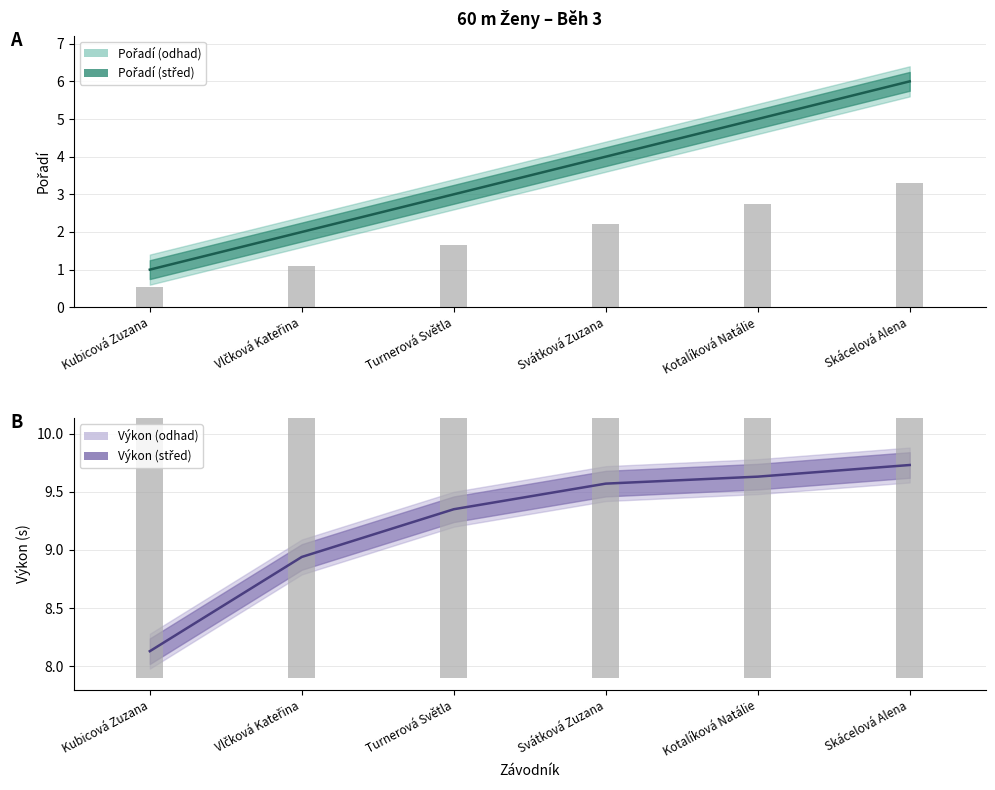

Rank the series by their maximum value, from highest to lowest.

Výkon, Pořadí